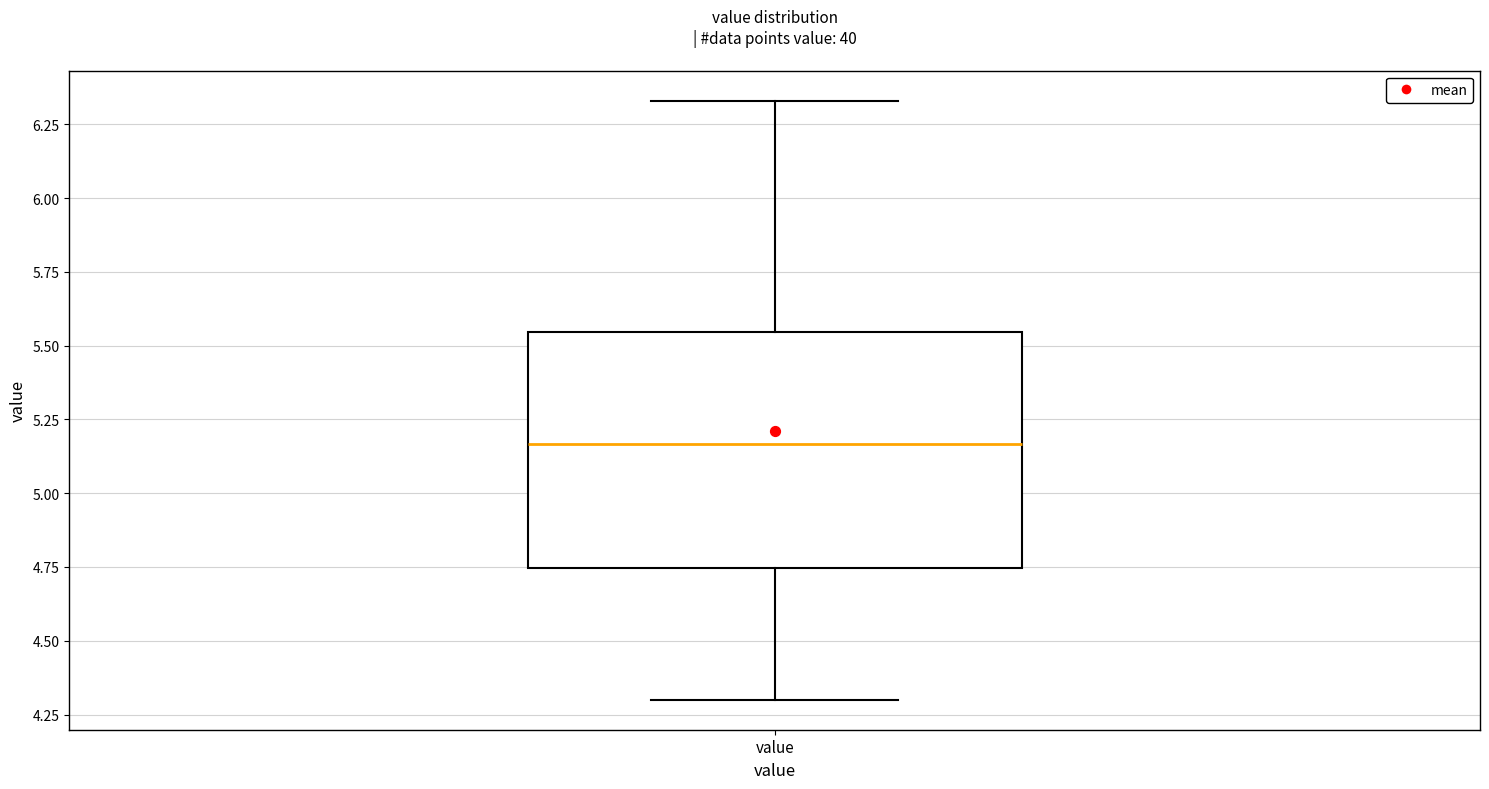

Read this box plot against the y-axis: the position of the median line, the range covered by the box, and the ends of both whiskers. The values are not printed on the chart, so give them approximately, as read against the axis.

median 5.15, box 4.75 to 5.55, whiskers 4.30 to 6.35